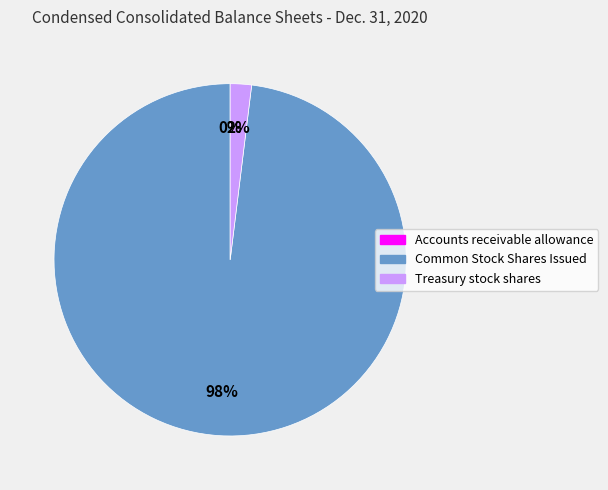

The Common Stock Shares Issued slice represents 98% of the pie. True or false?

True